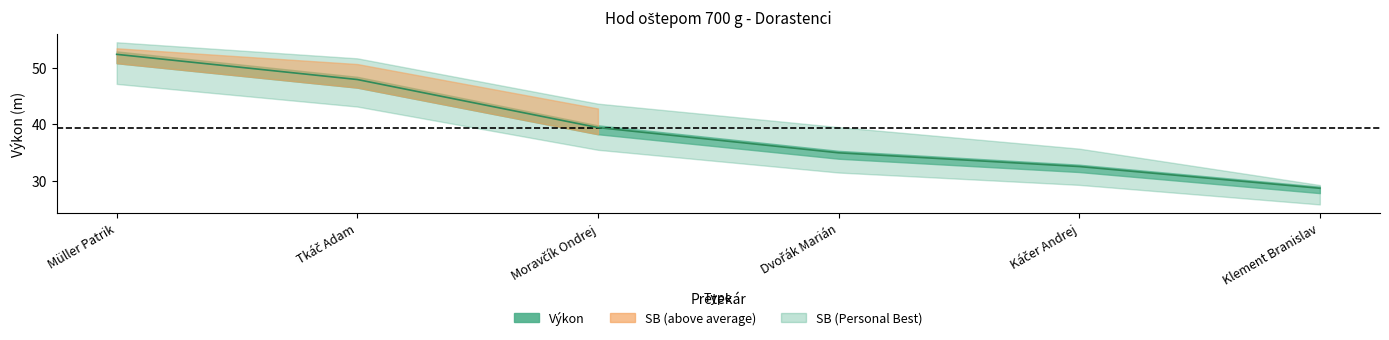

What is the sum of all values?

235.8